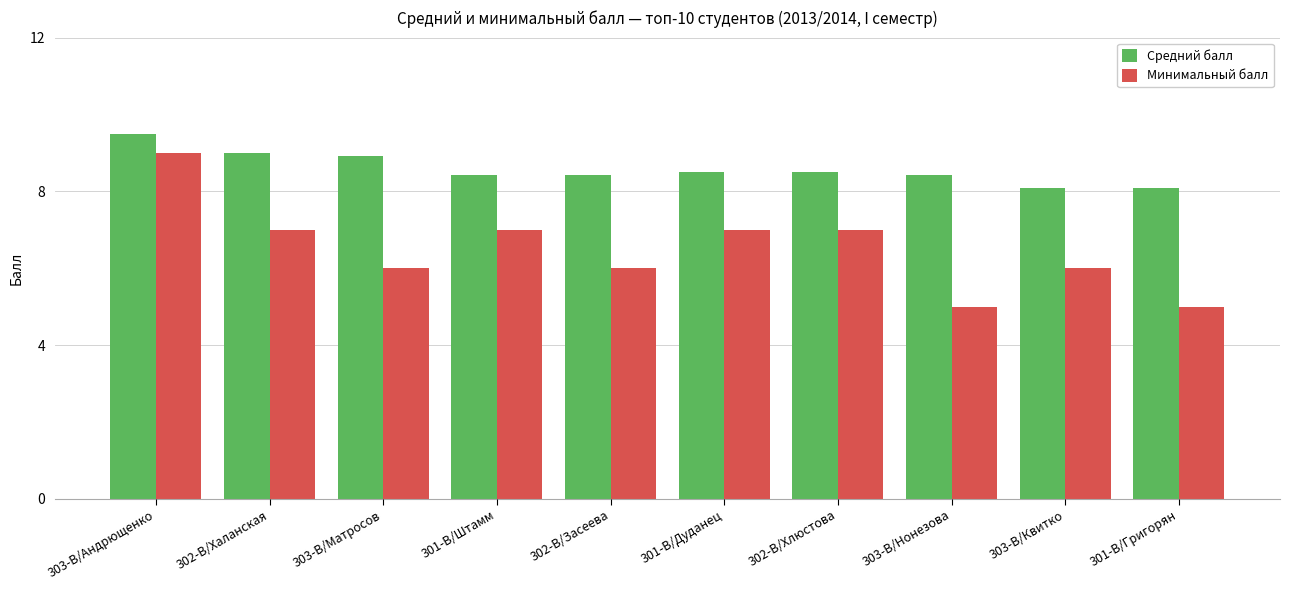

At which label does Средний балл reach its peak?

303-В/Андрющенко